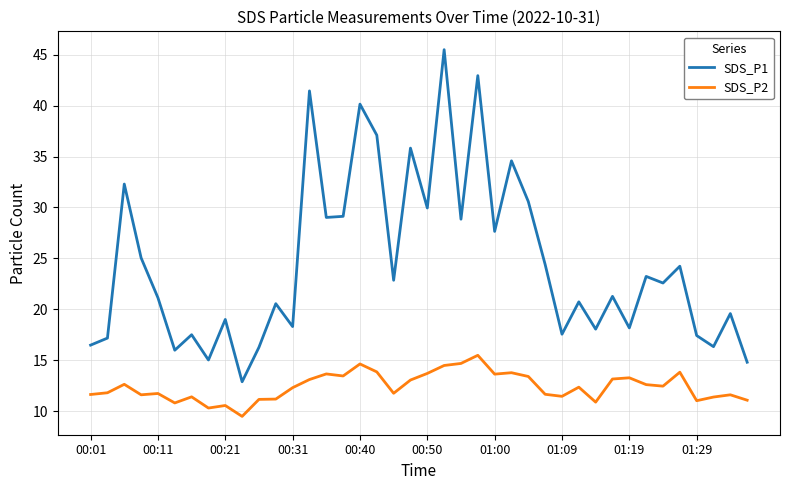

List the series in order of their overall mean, lowest first.

SDS_P2, SDS_P1